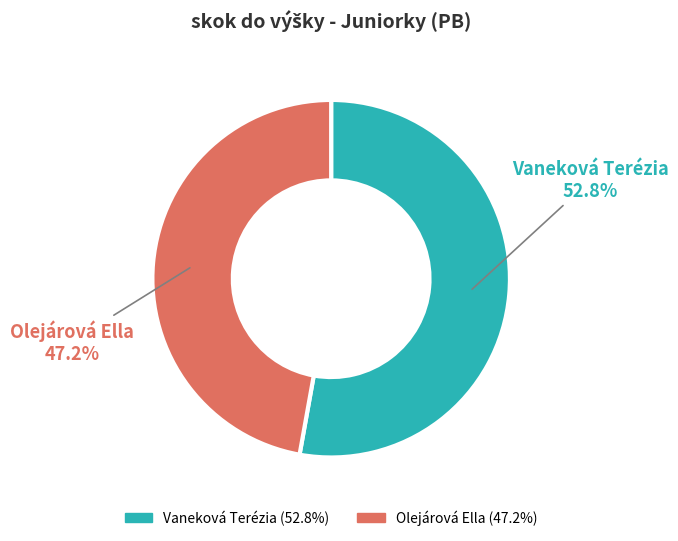

What is the ratio of the value at Olejárová Ella to the value at Vaneková Terézia?

0.9